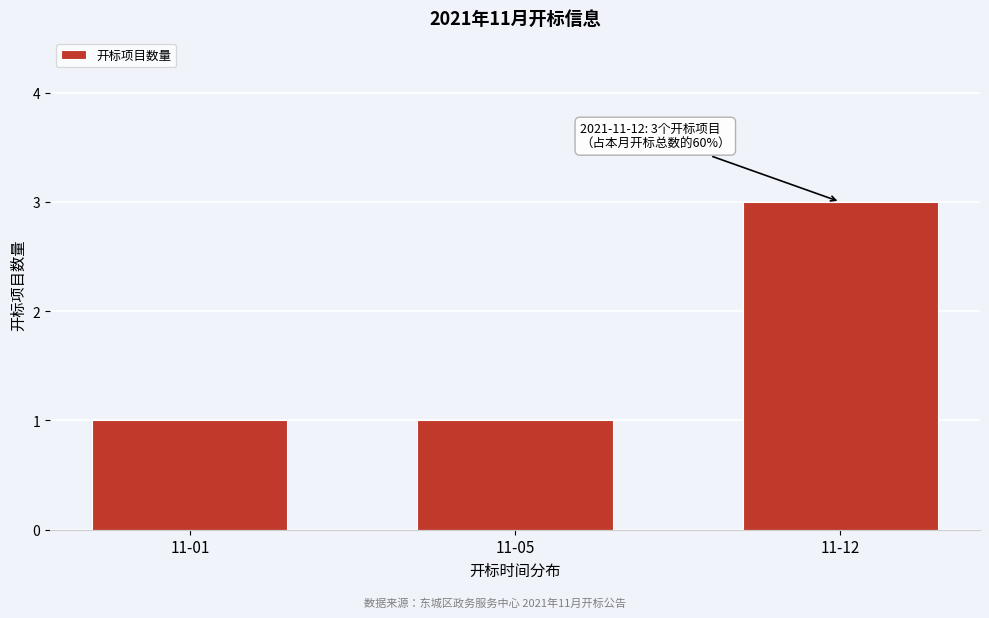

Reading left to right, extract all data points from this chart.

11-01=1	11-05=1	11-12=3